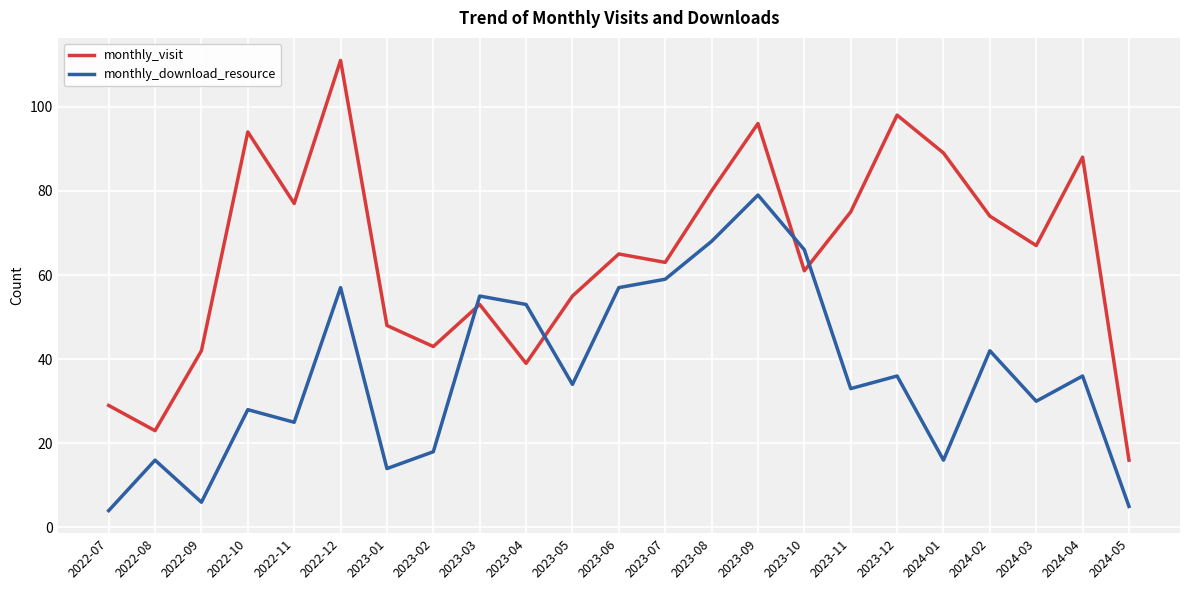

At which category does monthly_download_resource reach its first local peak?

2022-08